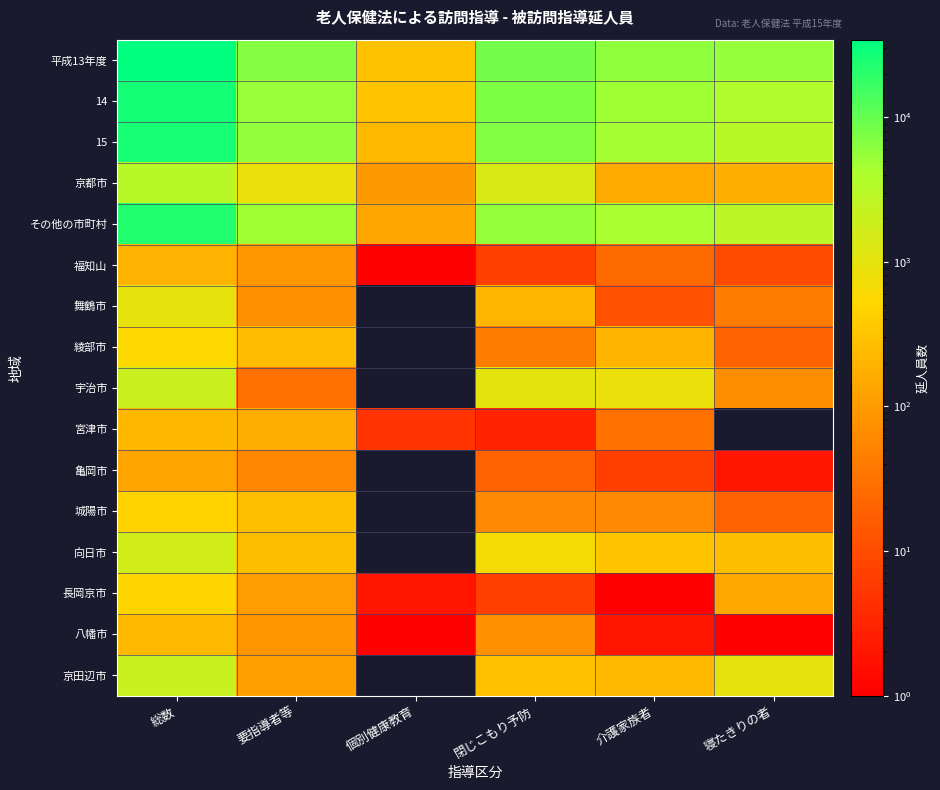

How many distinct data groups are displayed?

16